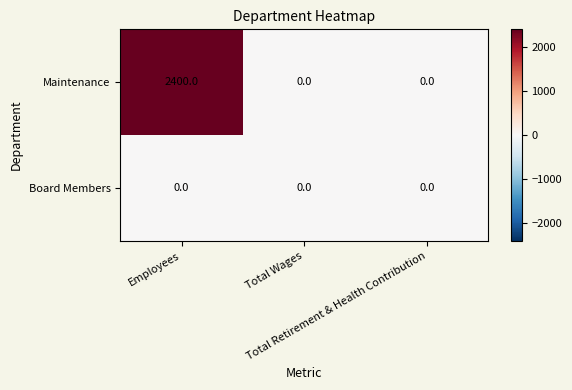

Rank the series by their maximum value, from highest to lowest.

Maintenance, Board Members